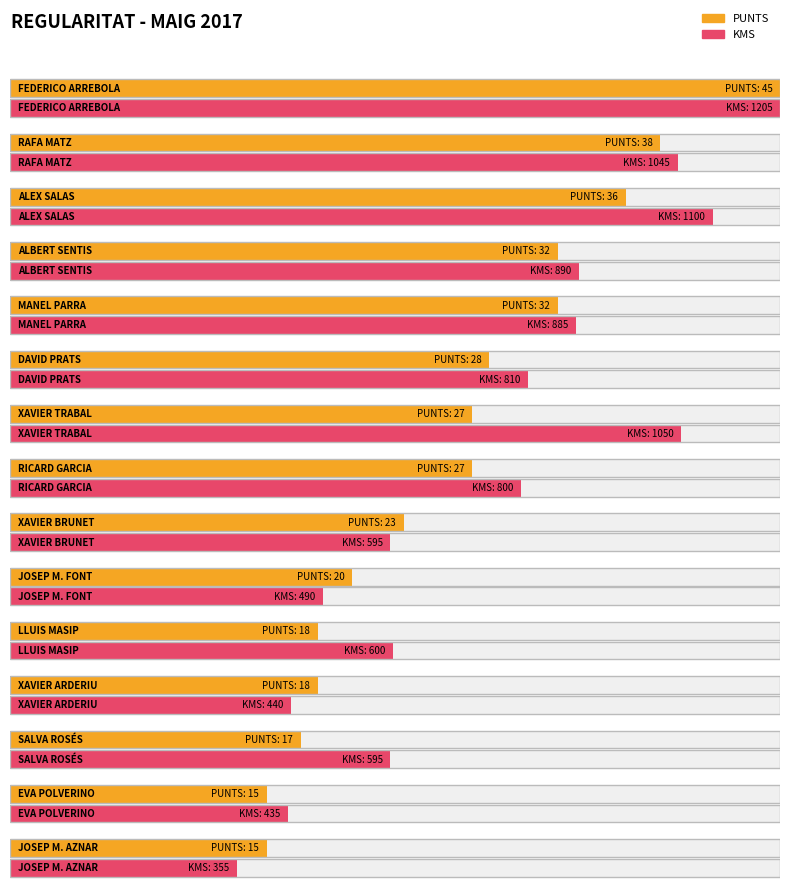

What are all the series names shown in the legend?

PUNTS, KMS